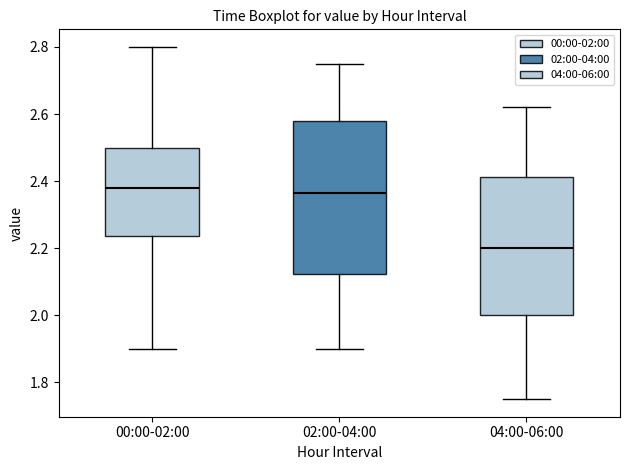

Reading left to right, transcribe this box plot: for each box, give where its median line is, the range the box spans, and where its two whiskers end, as read against the y-axis. The values are not printed on the chart, so give them approximately, as read against the axis.

00:00-02:00: median 2.38, box 2.24 to 2.50, whiskers 1.90 to 2.80
02:00-04:00: median 2.36, box 2.12 to 2.58, whiskers 1.90 to 2.76
04:00-06:00: median 2.20, box 2.00 to 2.42, whiskers 1.76 to 2.62